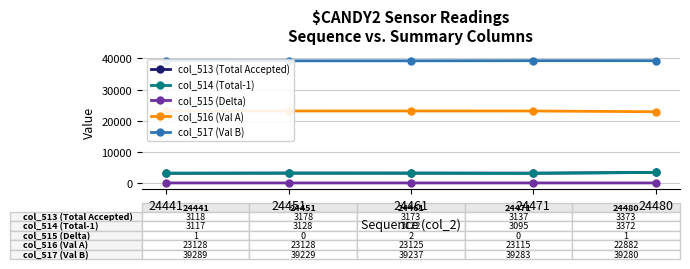

True or false: col_515 (Delta) and col_513 (Total Accepted) intersect in this chart.

False